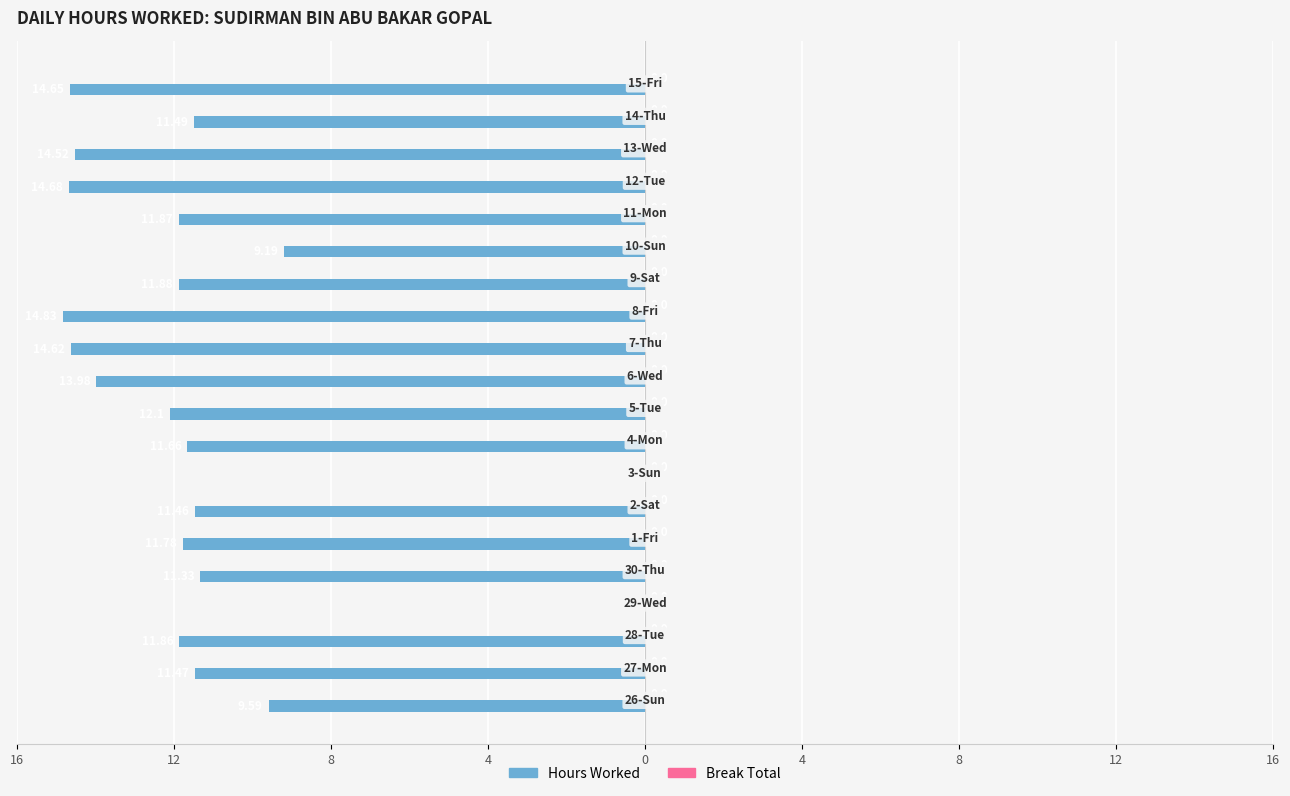

Are the bars horizontal?

Yes